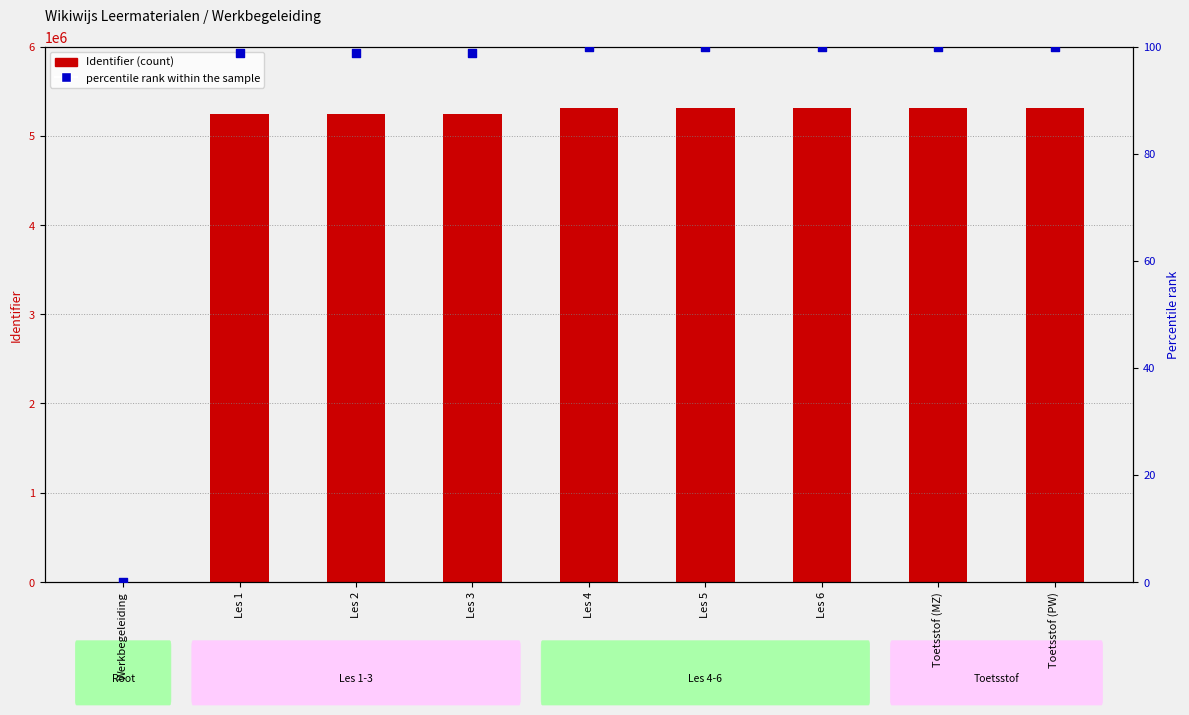

Which series has the largest total across all categories?

Identifier